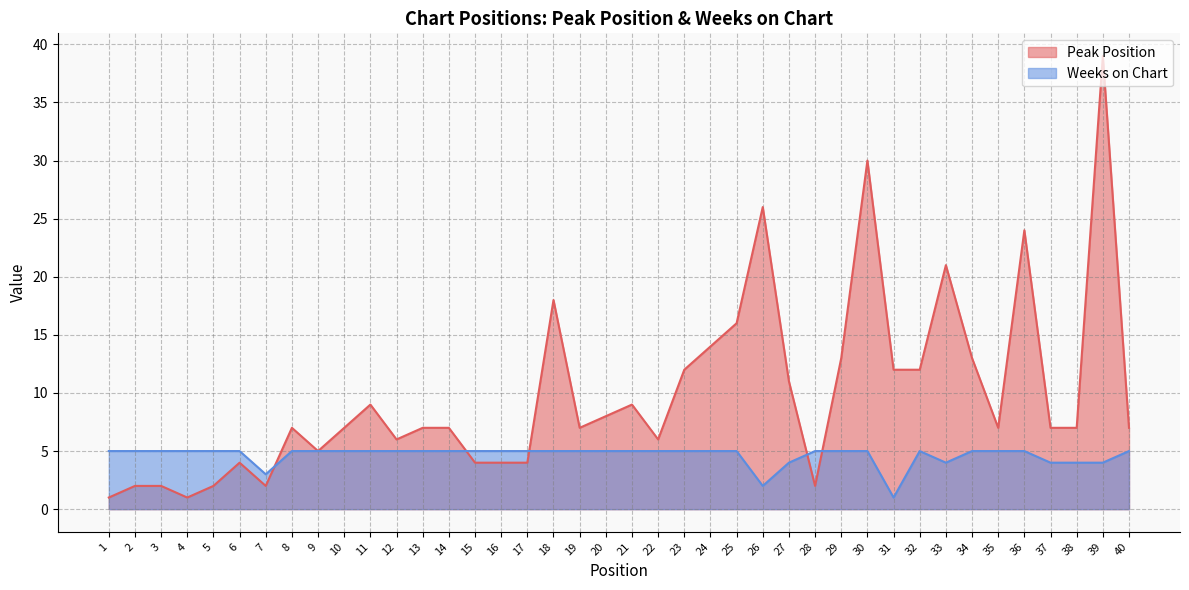

Does the chart have visible grid lines?

Yes